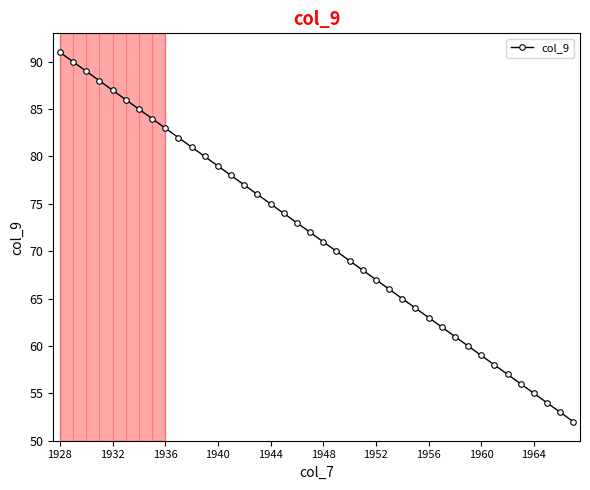

What is the minimum value shown in the chart?

52